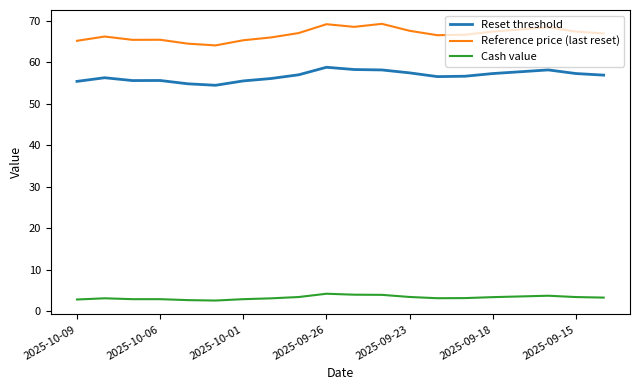

What is the sum of all Reset threshold values?

1134.7